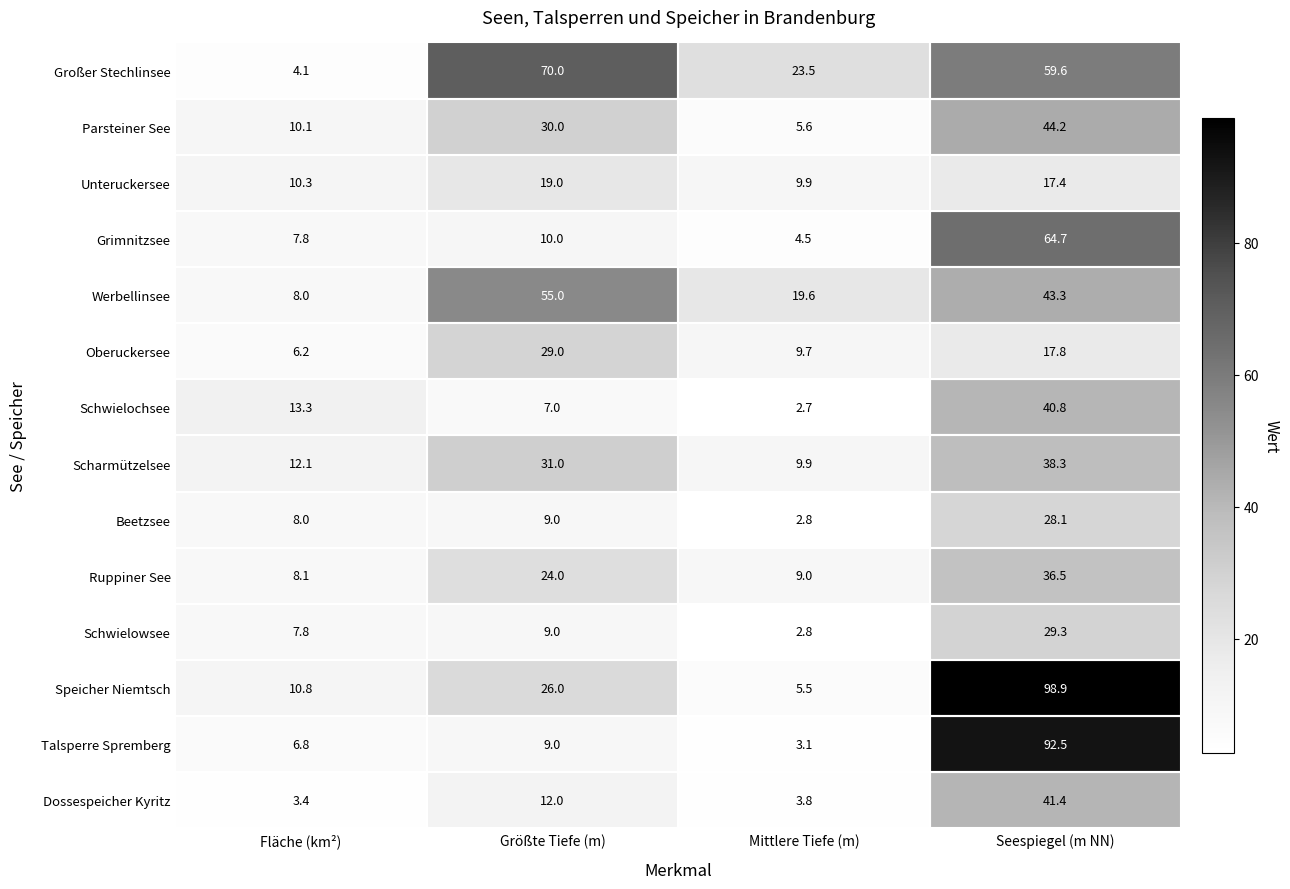

At which label does Großer Stechlinsee first exceed 59?

Größte Tiefe (m)